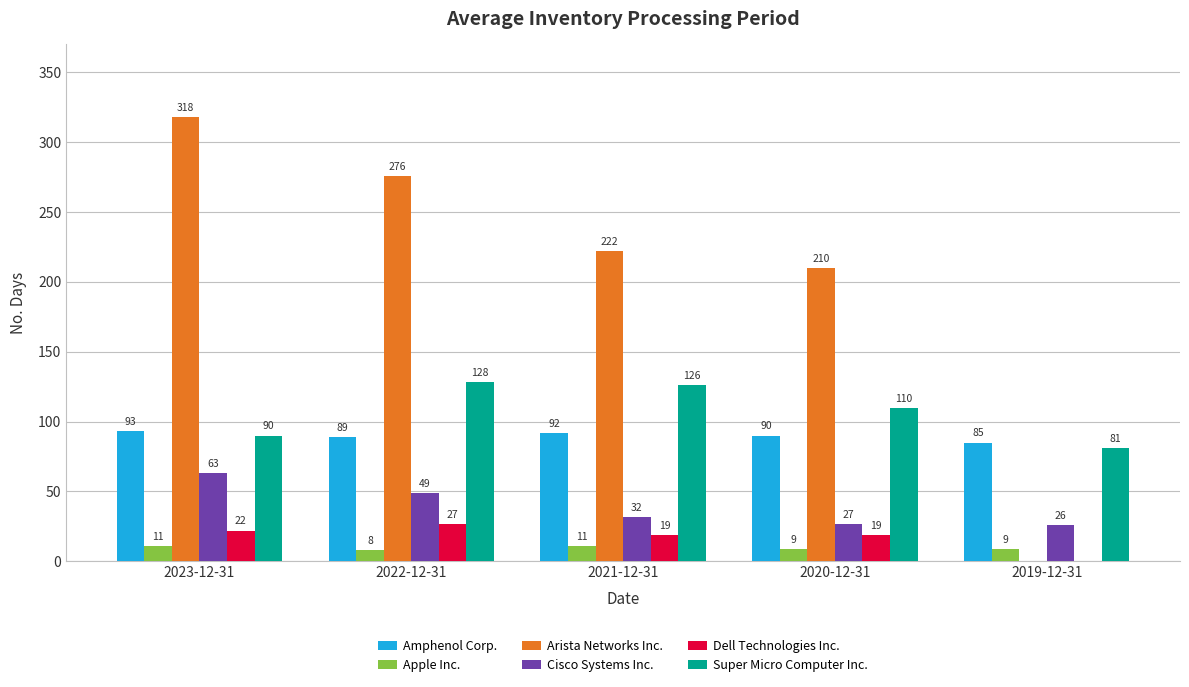

Is it true that Arista Networks Inc. equals 0 at 2019-12-31?

True